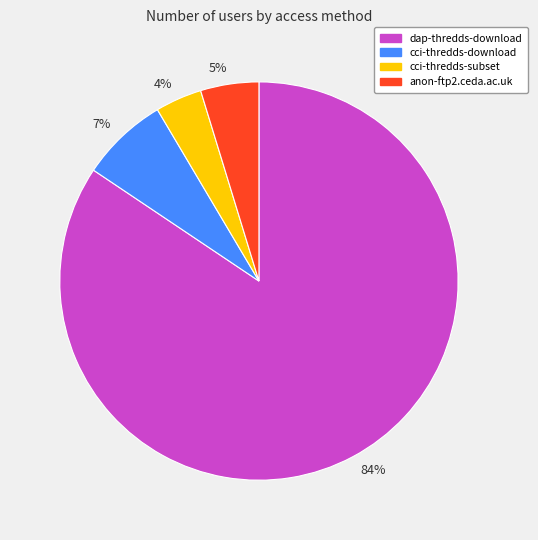

Which has a higher value, dap-thredds-download or cci-thredds-download?

dap-thredds-download